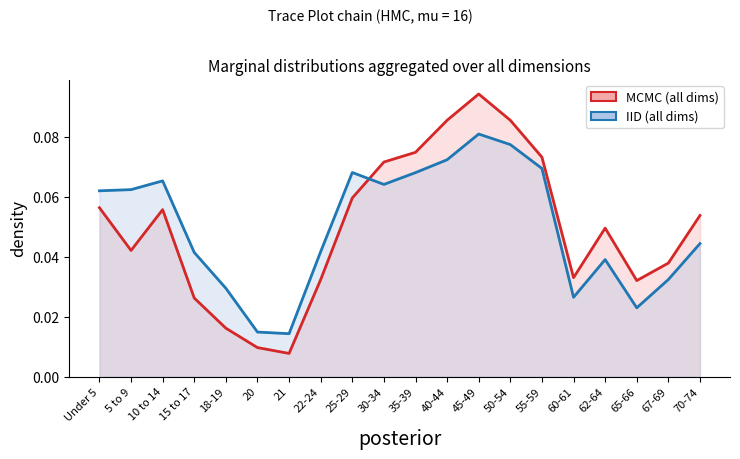

What position from the left is 30-34?

10